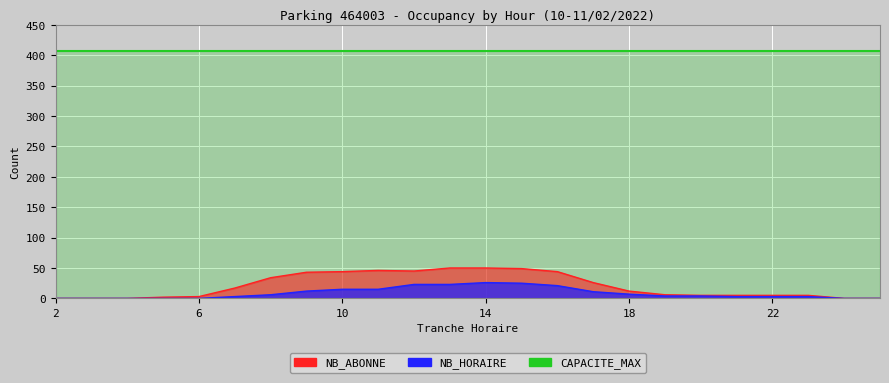

Between 6 and 19, which series saw the biggest shift?

NB_HORAIRE